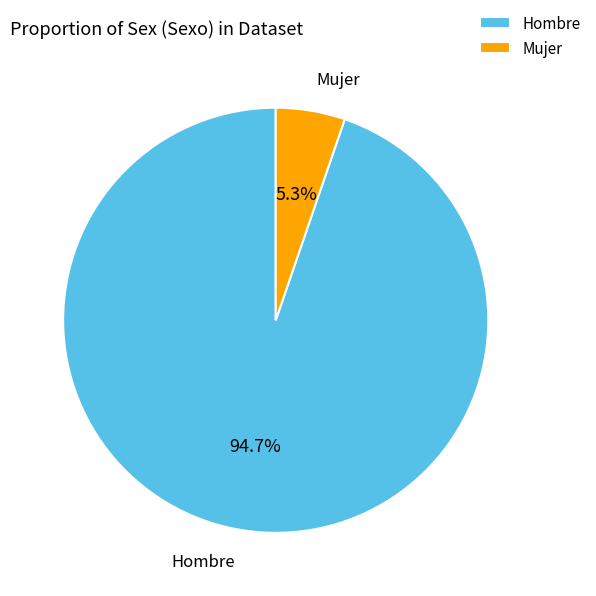

To the nearest percent, what is the difference between the largest and smallest slice percentages?

89%